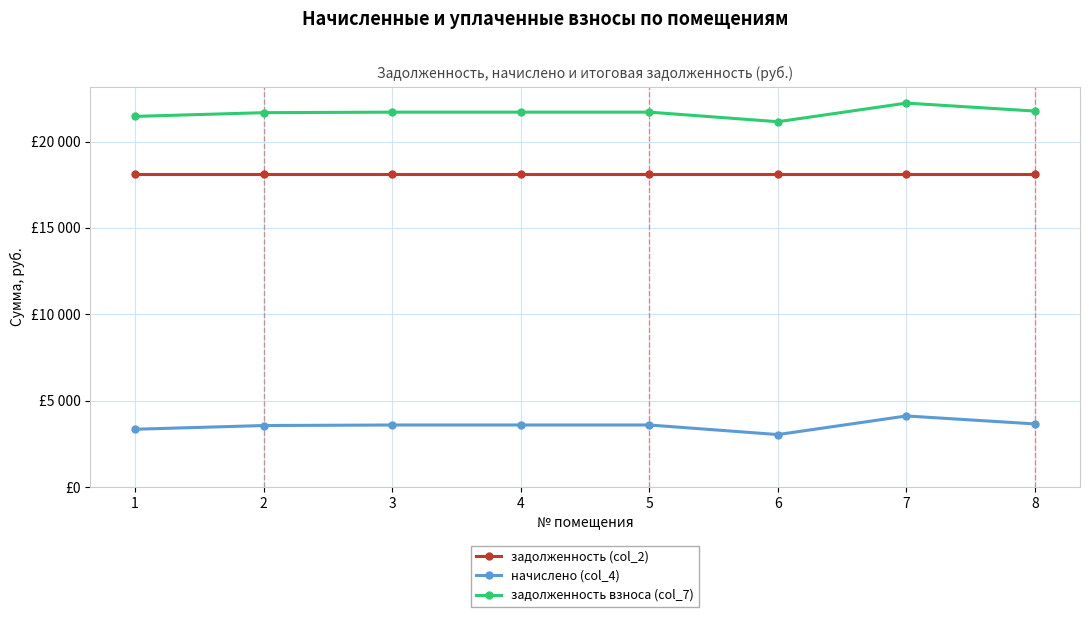

At which category does начислено (col_4) reach its first local peak?

7